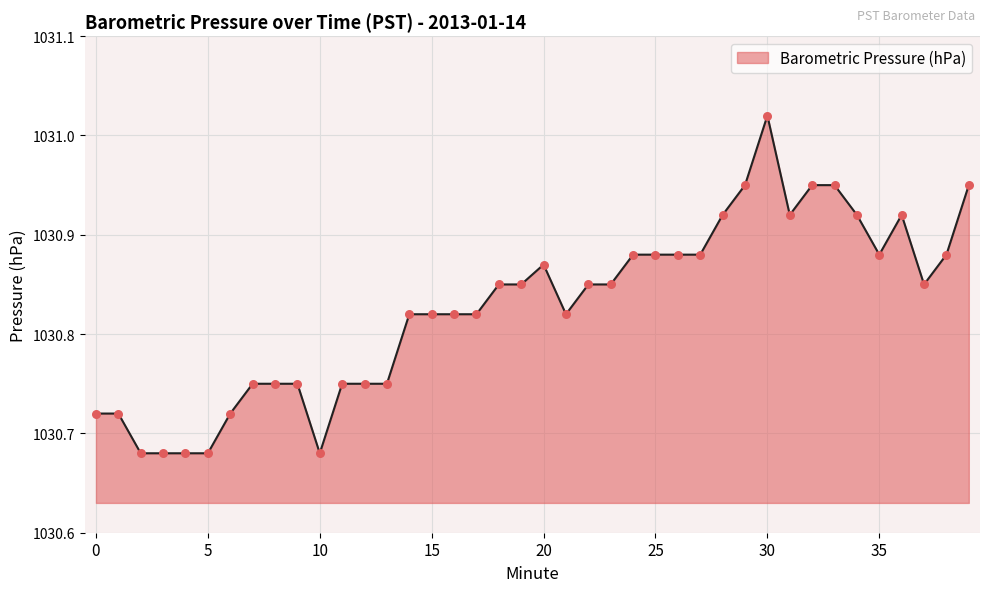

What is the difference between the maximum and minimum values?

0.3